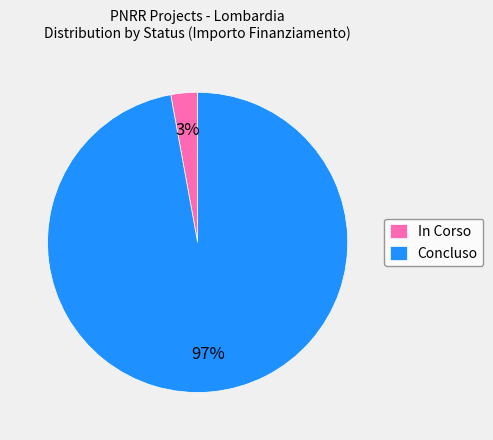

Is it true that Concluso is 97% of the pie?

True